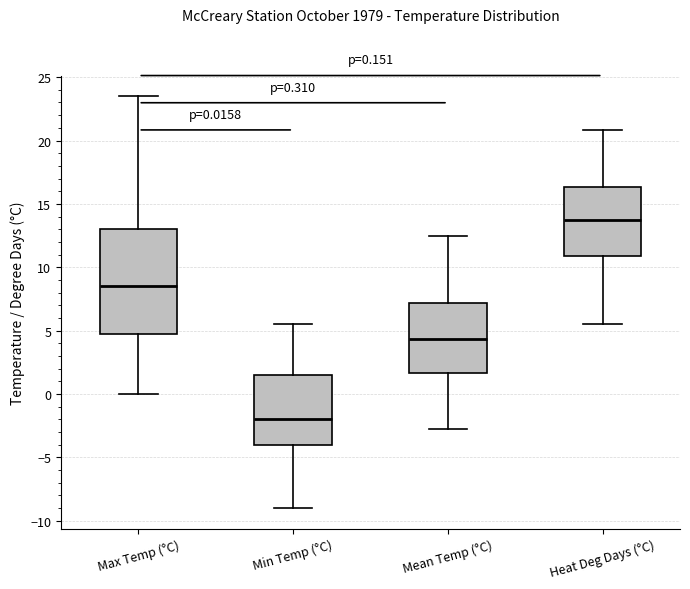

Comparing the boxes themselves (not the whiskers), which one is the tallest?

Max Temp (°C)